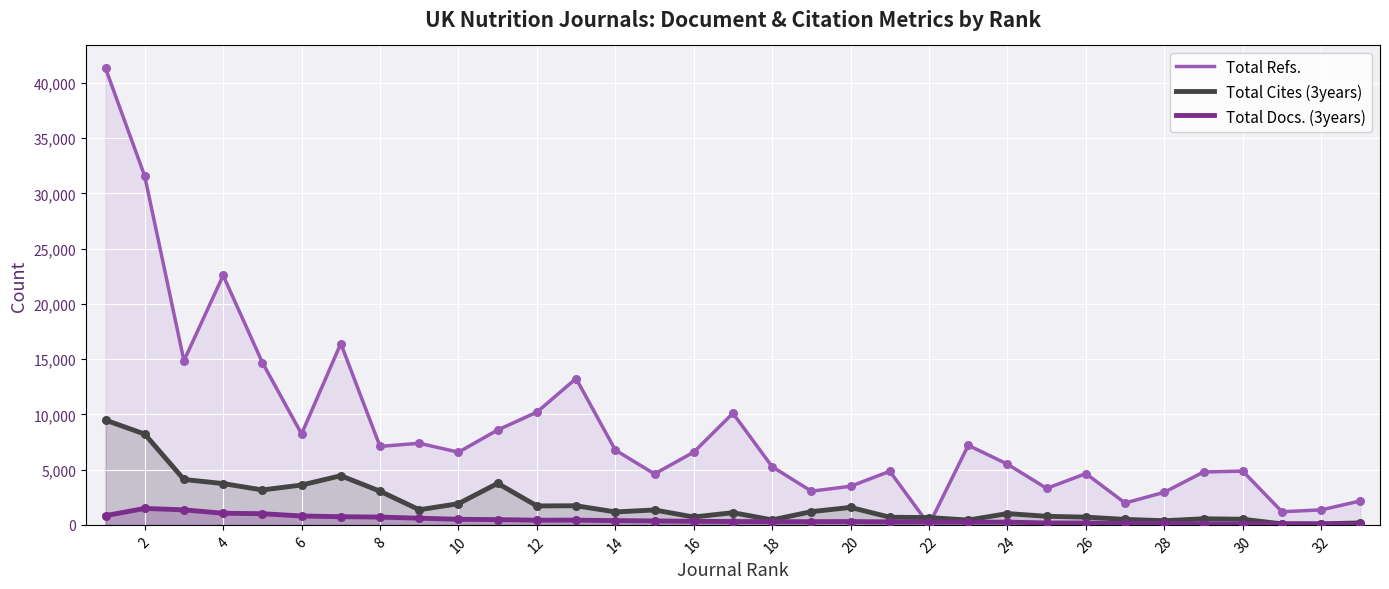

Which series contains the lowest Y value?

Total Refs.